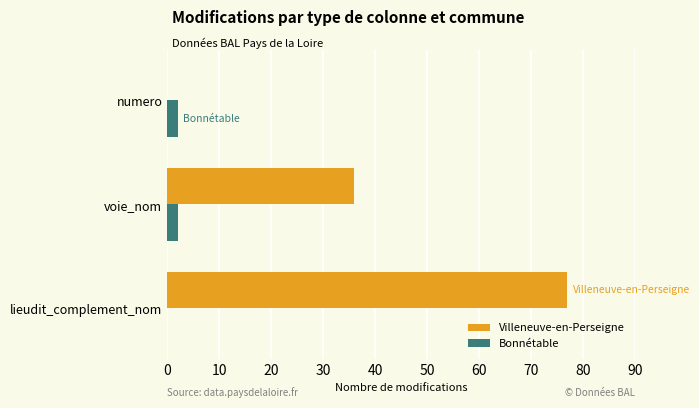

Which series has the largest total across all categories?

Villeneuve-en-Perseigne